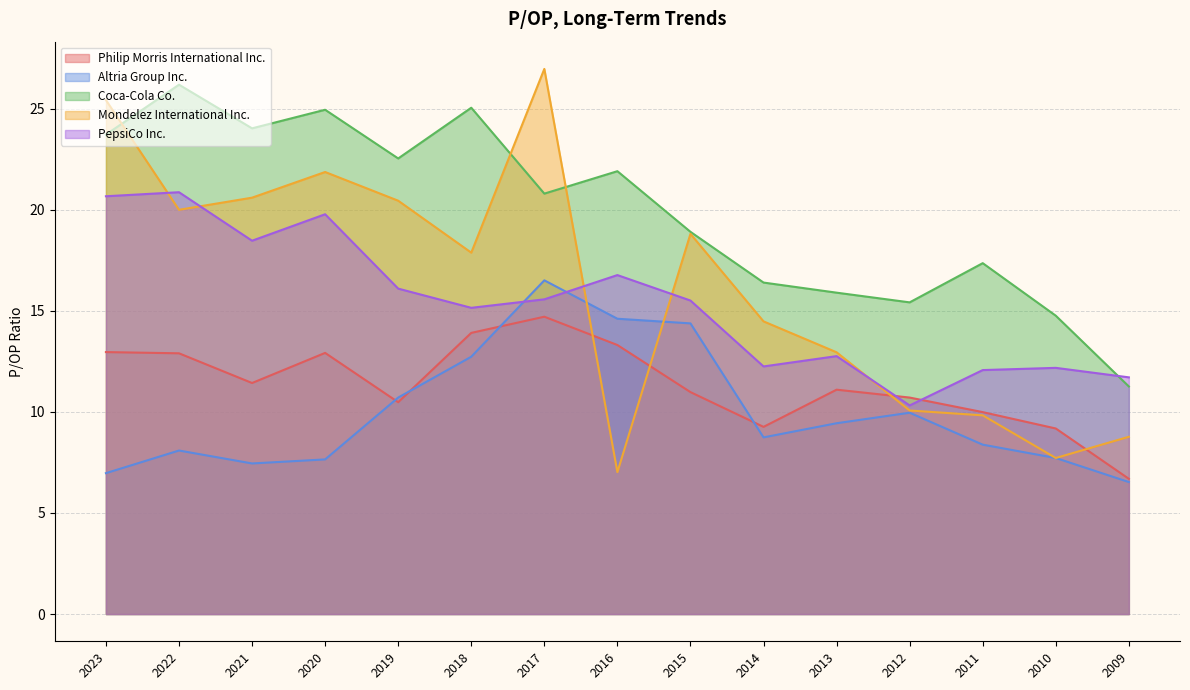

What are all the series names shown in the legend?

Philip Morris International Inc., Altria Group Inc., Coca-Cola Co., Mondelez International Inc., PepsiCo Inc.